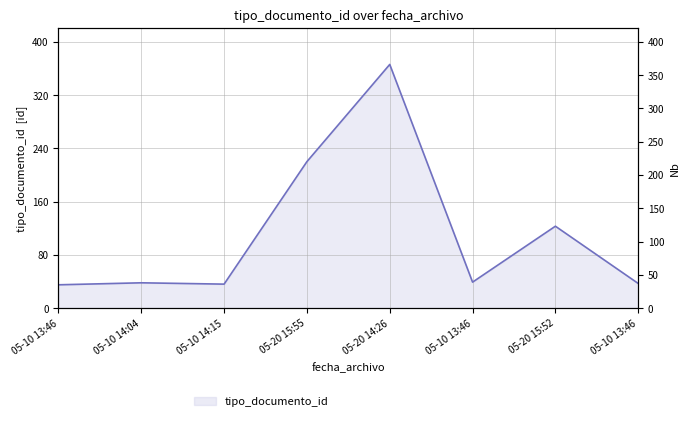

What is the label of the 1st point from the left?

05-10 13:46